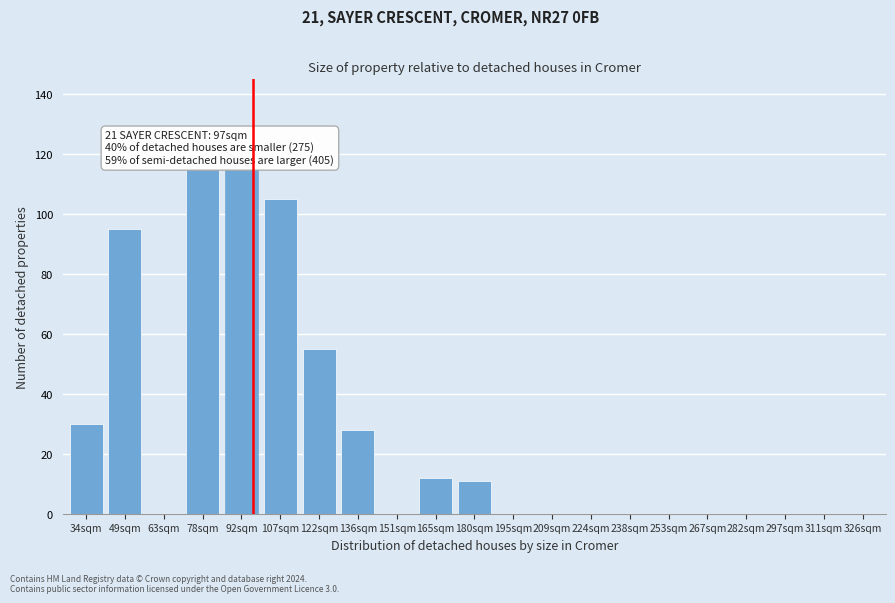

Reading left to right, what are all the values shown in this chart?

34sqm=30	49sqm=95	63sqm=0	78sqm=115	92sqm=115	107sqm=105	122sqm=55	136sqm=28	151sqm=0	165sqm=12	180sqm=11	195sqm=0	209sqm=0	224sqm=0	238sqm=0	253sqm=0	267sqm=0	282sqm=0	297sqm=0	311sqm=0	326sqm=0